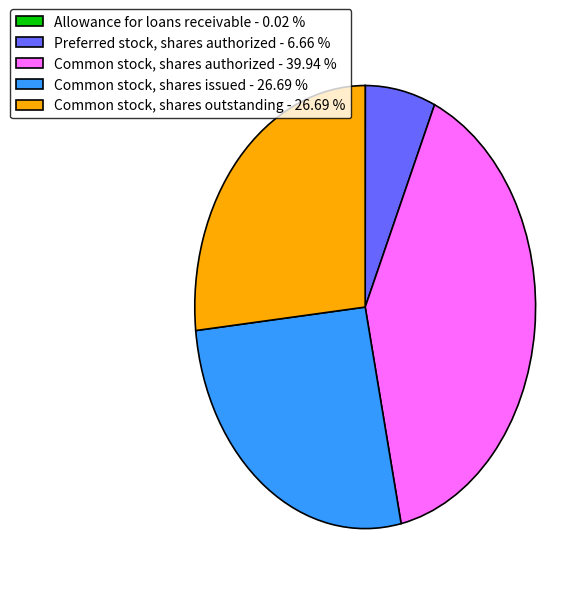

Between Common stock, shares outstanding - 26.69 % and Common stock, shares authorized - 39.94 %, which is larger?

Common stock, shares authorized - 39.94 %